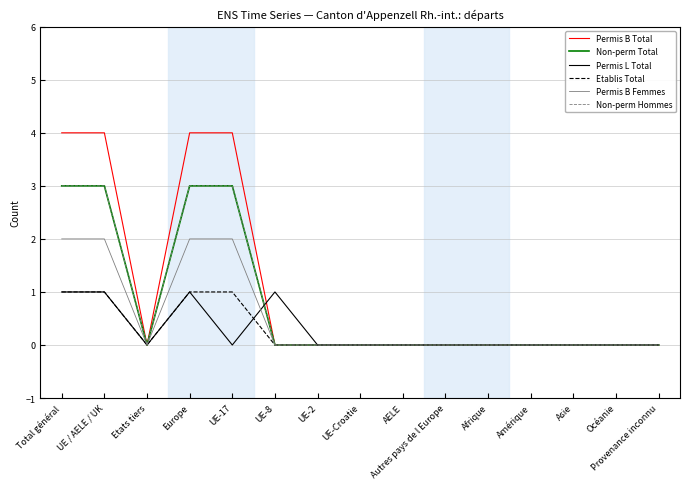

What position from the left is Amérique?

12